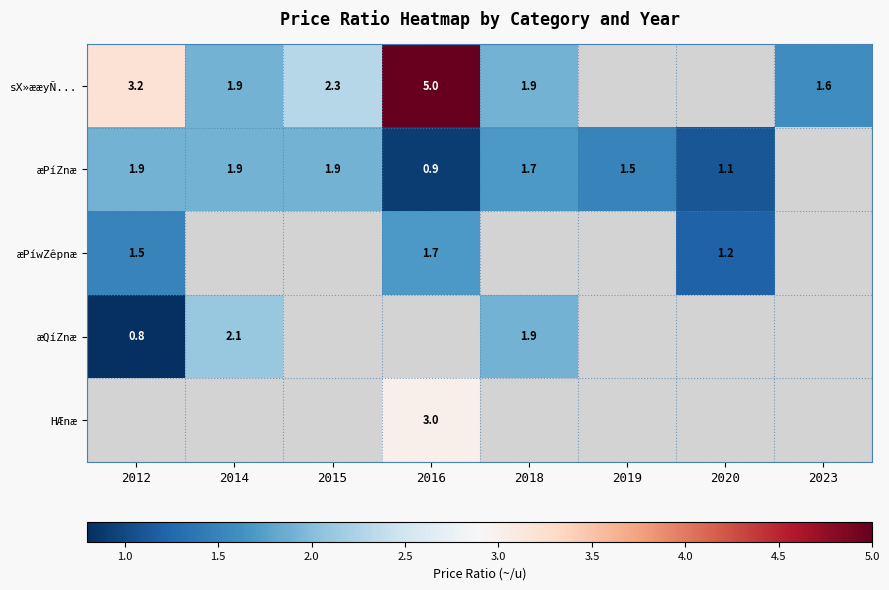

Is the value of æPíwZêpnæ at 2012 greater than the value of sX»ææyÑ... at 2015?

No